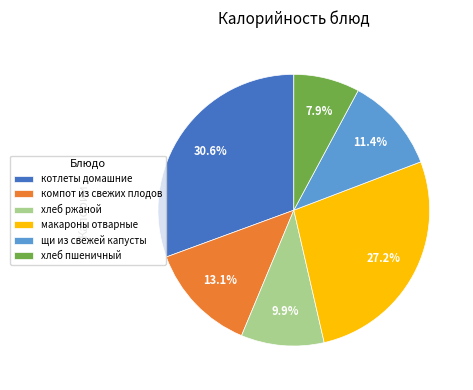

To the nearest percent, what is the difference between the компот из свежих плодов and хлеб пшеничный slice percentages?

5%